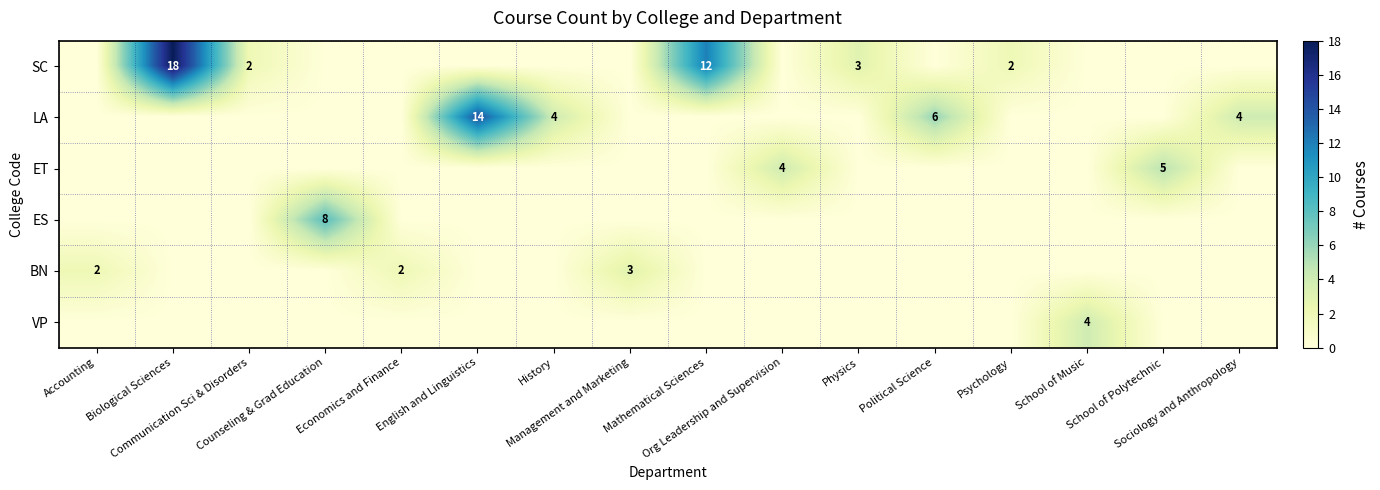

How many positive values does the LA series have?

4